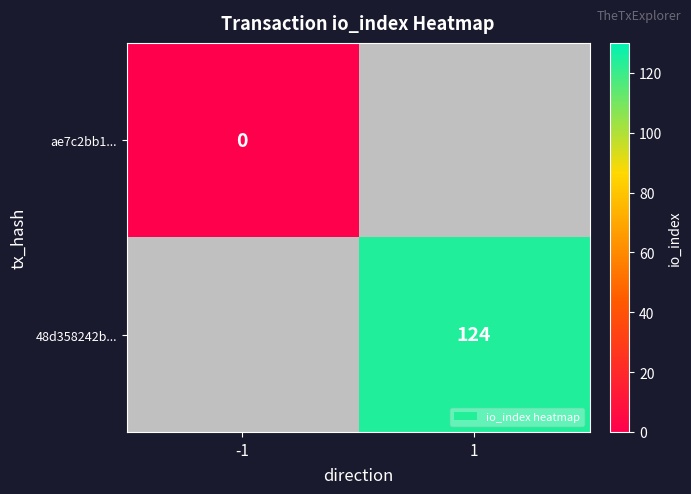

The 48d358242b... series shows 124 at 1. True or false?

True